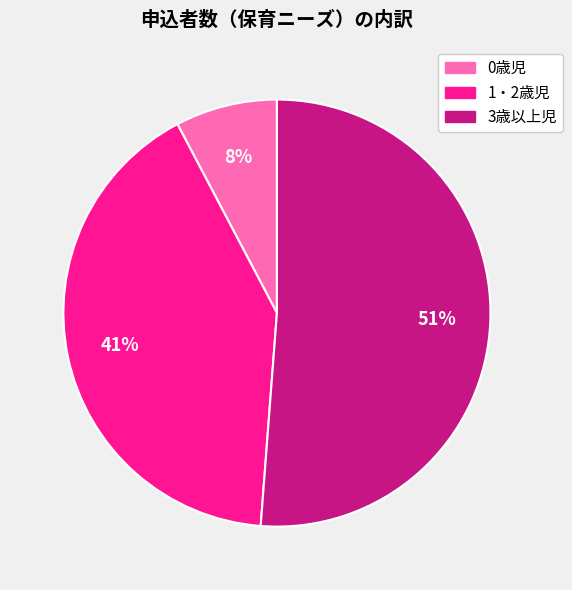

The 1・2歳児 slice represents 41% of the pie. True or false?

True